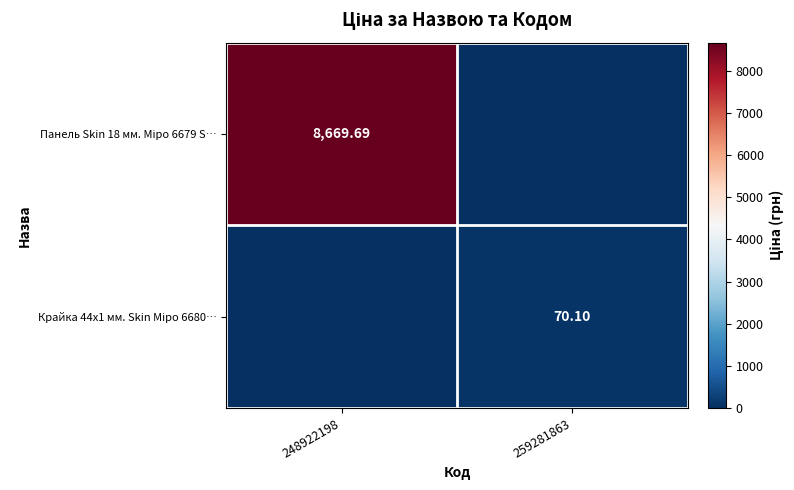

At which category is the sum across all series the highest?

248922198